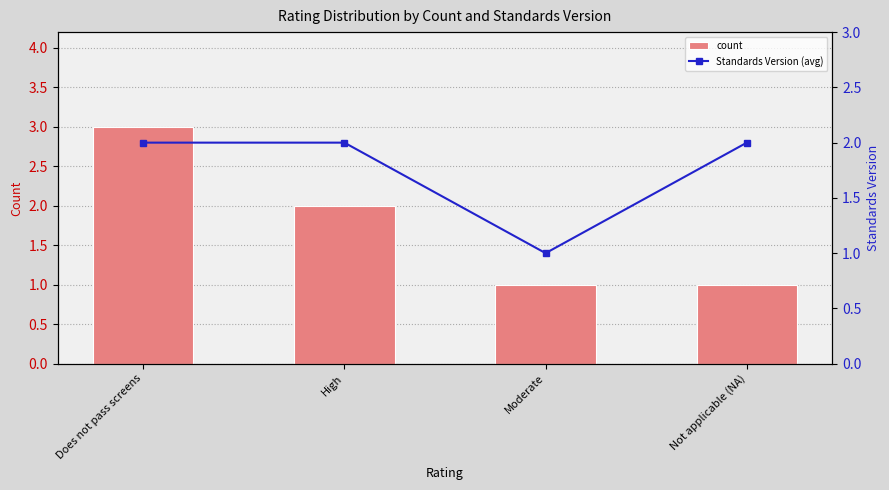

At which label does Standards Version (avg) reach its minimum?

Moderate